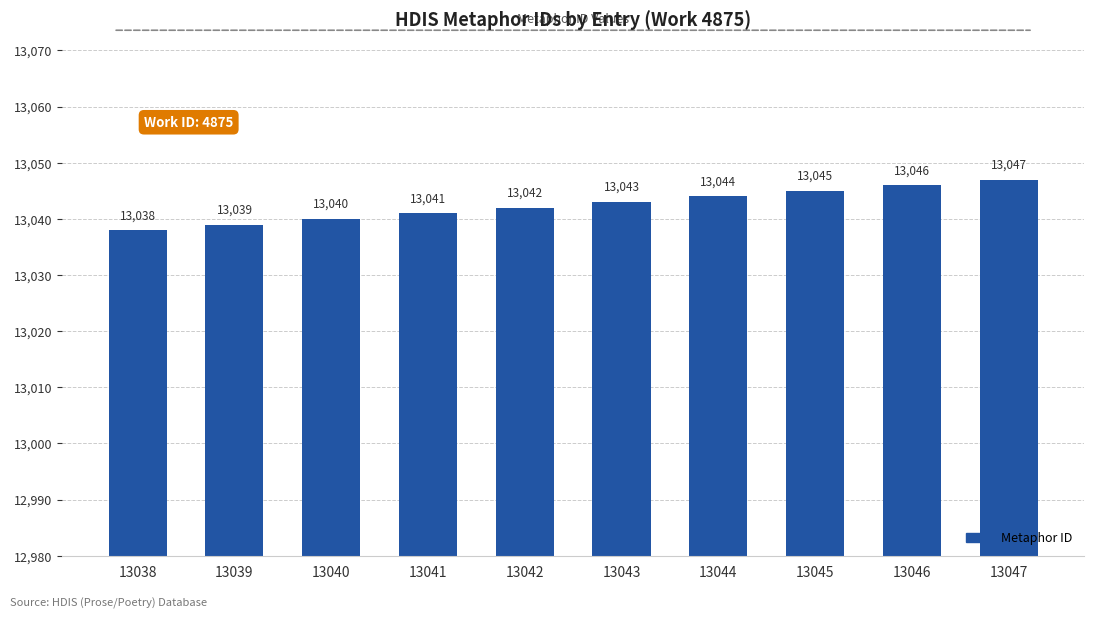

Which label corresponds to the largest value in the chart?

13047